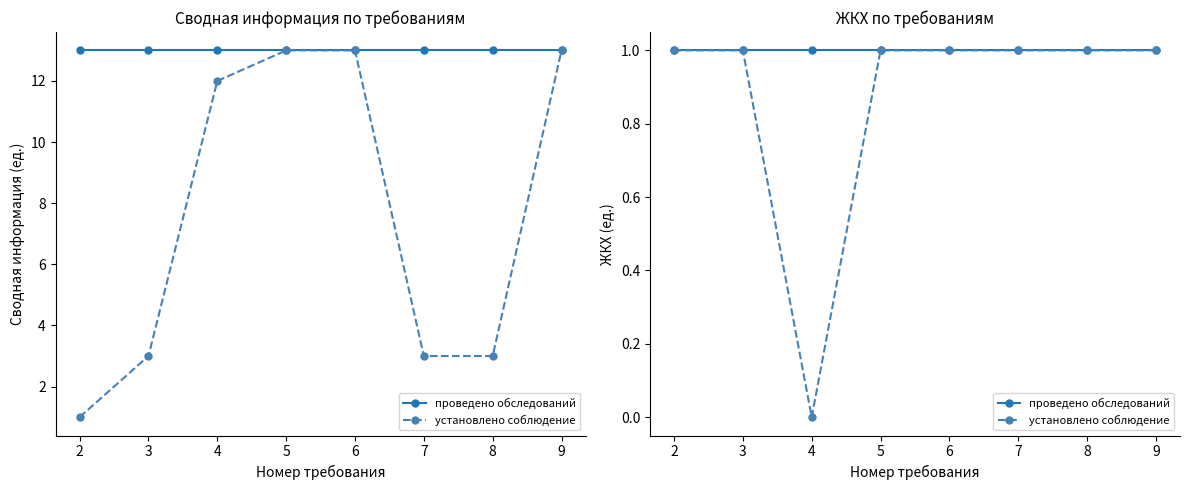

What is the approximate value of проведено обследований at 6?

1